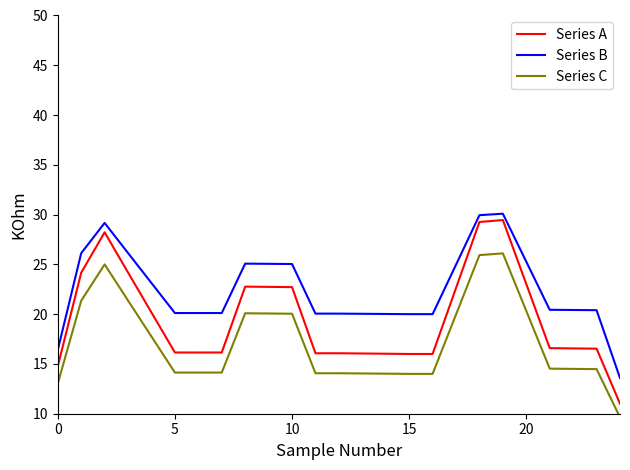

What is the greatest value displayed?

30.1